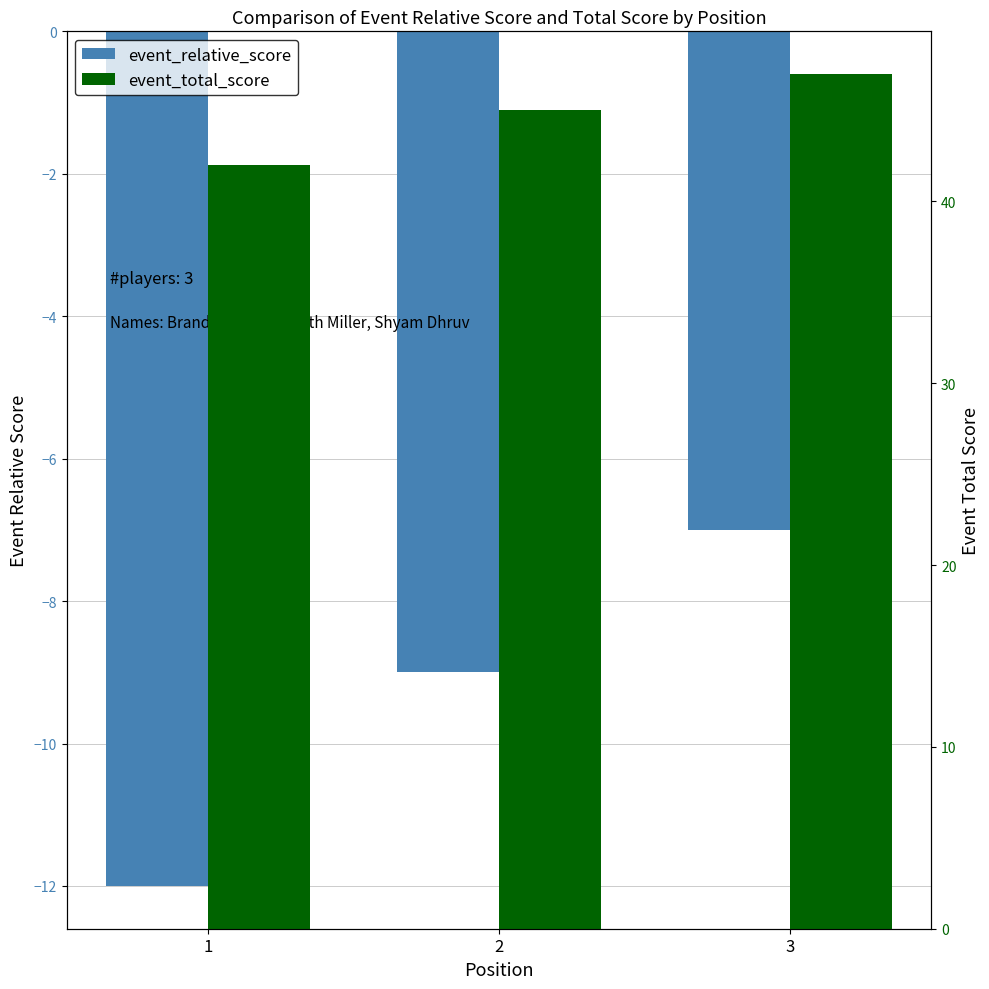

List the series in order of their overall mean, highest first.

event_total_score, event_relative_score